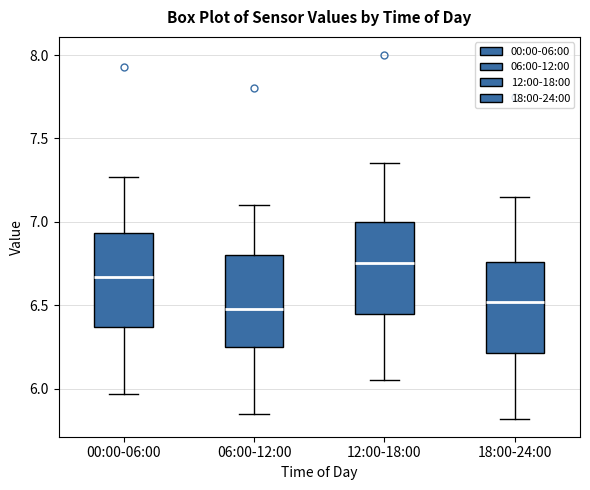

Reading left to right, read every box against the y-axis: the position of its median line, the range the box covers, and the ends of its whiskers. The values are not printed on the chart, so give them approximately, as read against the axis.

00:00-06:00: median 6.65, box 6.35 to 6.95, whiskers 5.95 to 7.25
06:00-12:00: median 6.50, box 6.25 to 6.80, whiskers 5.85 to 7.10
12:00-18:00: median 6.75, box 6.45 to 7.00, whiskers 6.05 to 7.35
18:00-24:00: median 6.50, box 6.20 to 6.75, whiskers 5.80 to 7.15